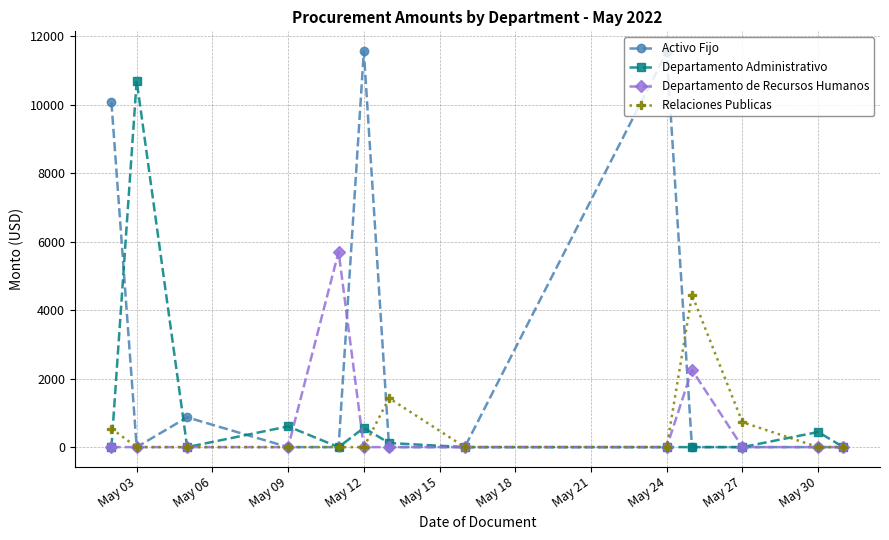

What is the difference between the maximum and minimum values in the Relaciones Publicas series?

4446.0